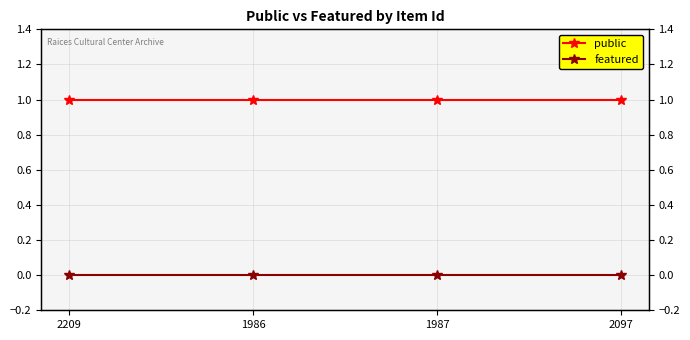

True or false: public and featured intersect in this chart.

False